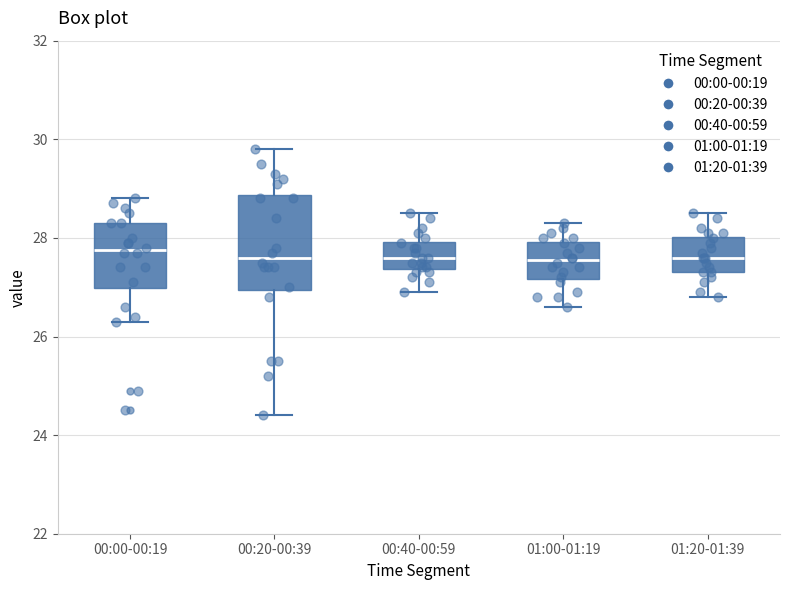

Reading left to right, read every box against the y-axis: the position of its median line, the range the box covers, and the ends of its whiskers. The values are not printed on the chart, so give them approximately, as read against the axis.

00:00-00:19: median 27.8, box 27.0 to 28.4, whiskers 26.4 to 28.8
00:20-00:39: median 27.6, box 27.0 to 28.8, whiskers 24.4 to 29.8
00:40-00:59: median 27.6, box 27.4 to 28.0, whiskers 27.0 to 28.6
01:00-01:19: median 27.6, box 27.2 to 28.0, whiskers 26.6 to 28.4
01:20-01:39: median 27.6, box 27.4 to 28.0, whiskers 26.8 to 28.6